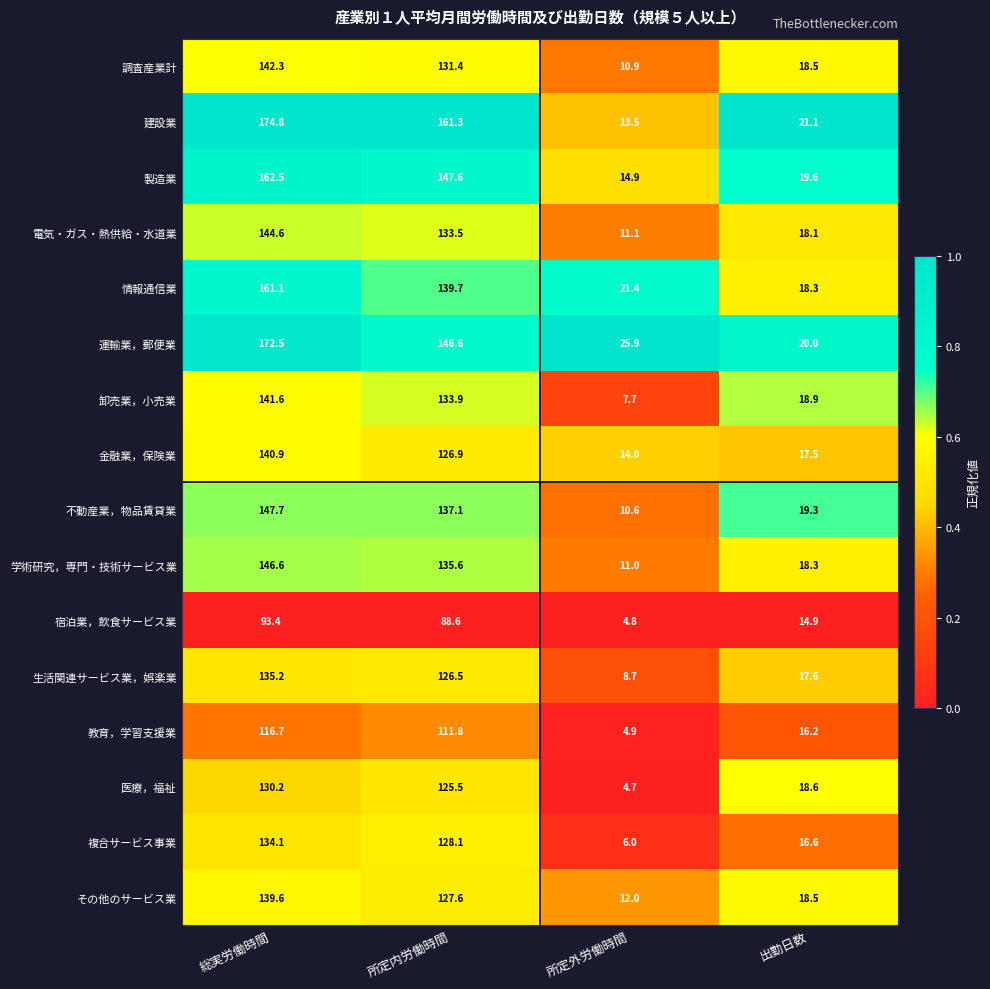

The 金融業，保険業 series shows 10.4 at 出勤日数. True or false?

False